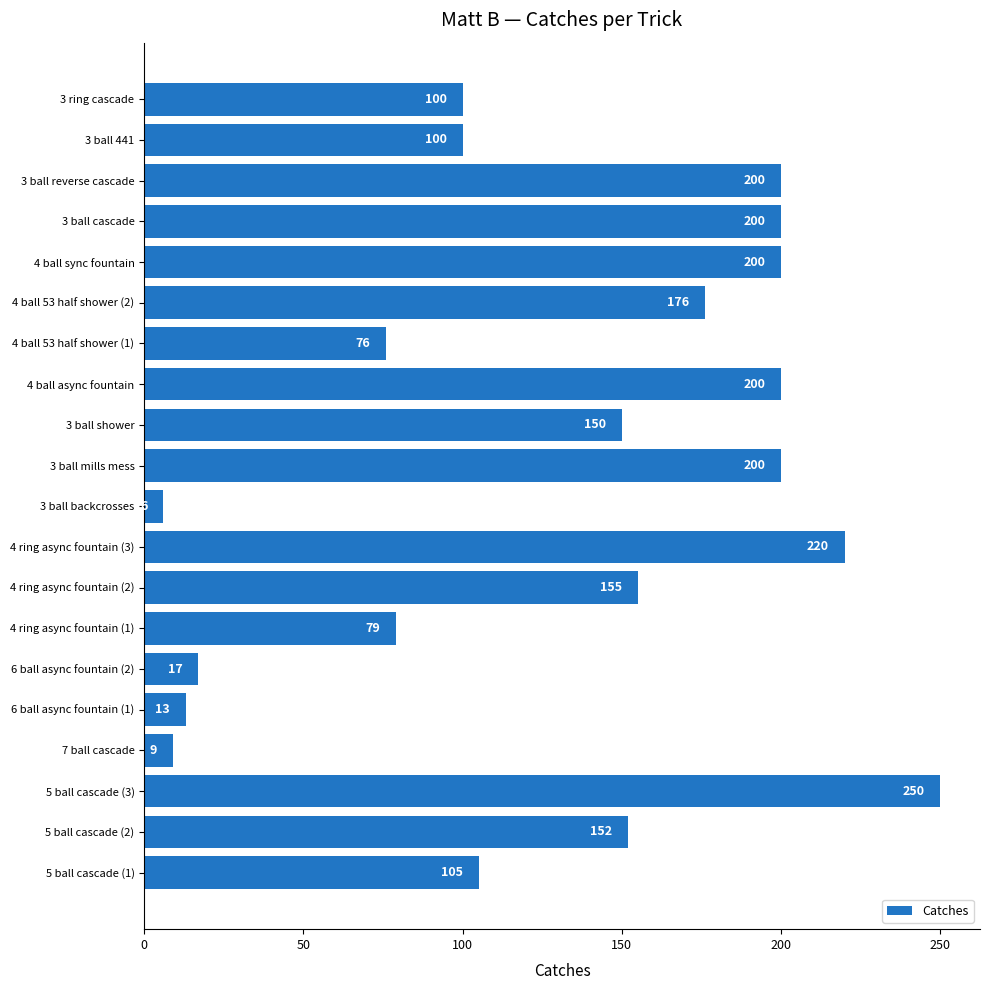

Reading top to bottom, extract all data points from this chart.

100	100	200	200	200	176	76	200	150	200	6	220	155	79	17	13	9	250	152	105